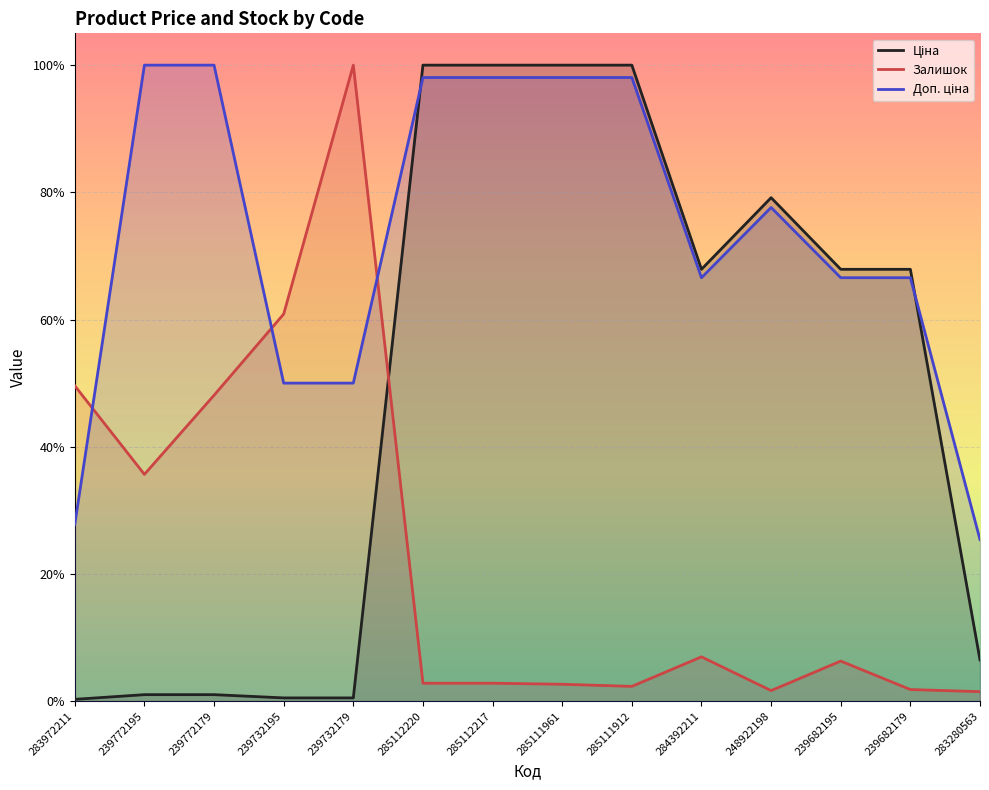

Is the value of Доп. ціна at 285111961 greater than the value of Залишок at 285111912?

Yes